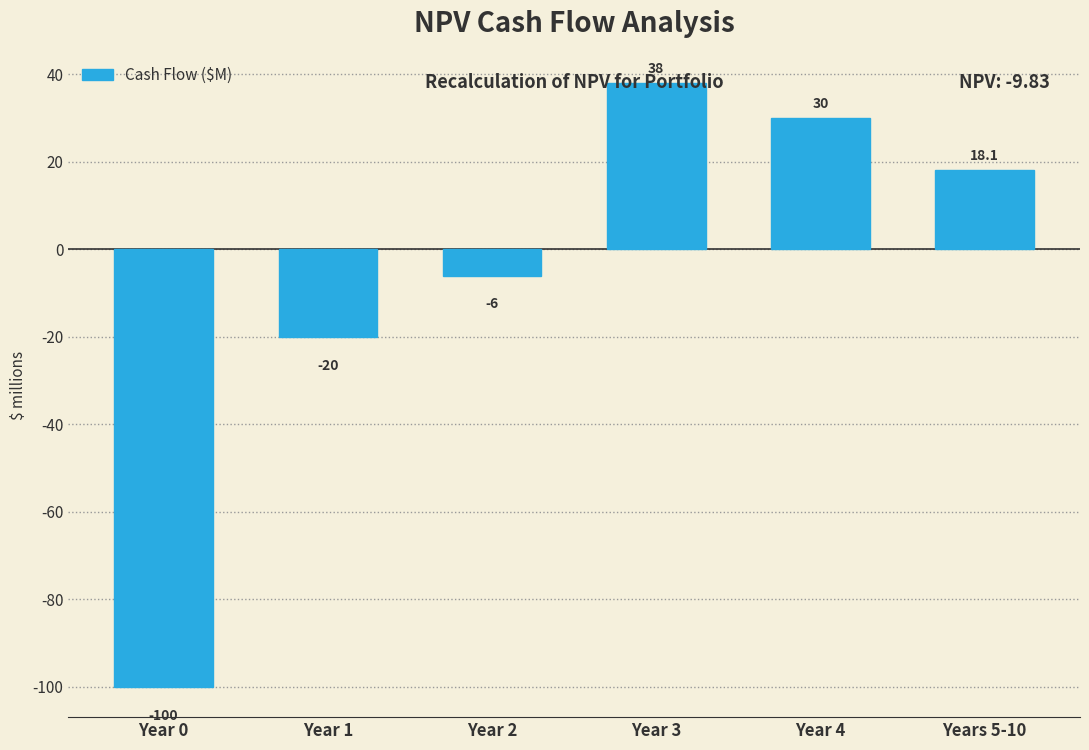

What is the label of the 1st bar from the right?

Years 5-10